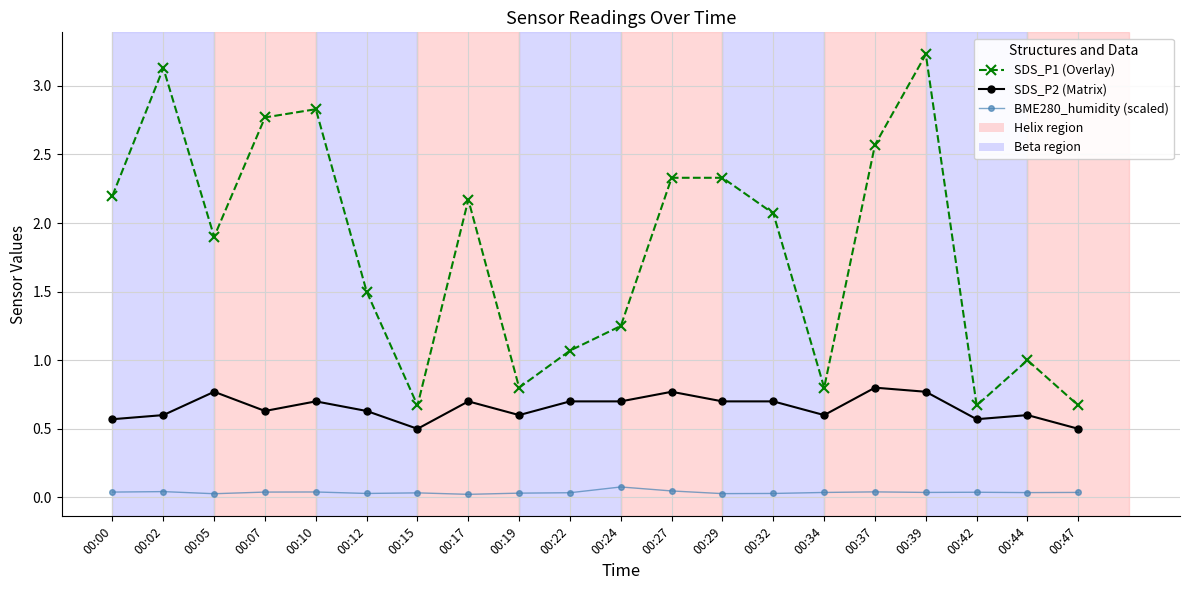

Is it true that BME280_humidity (scaled) equals 0.0 at 00:00?

True